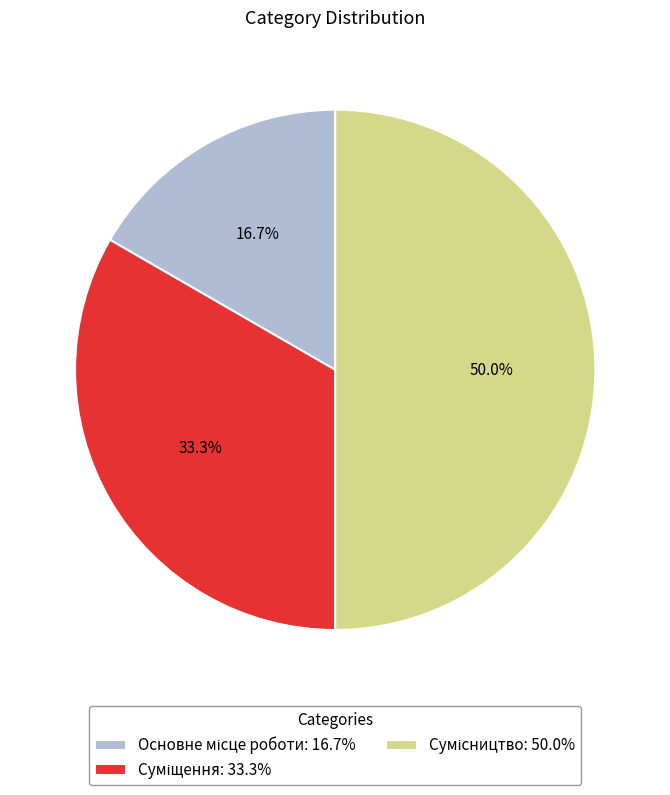

What is the change in value from Суміщення to Сумісництво?

+1